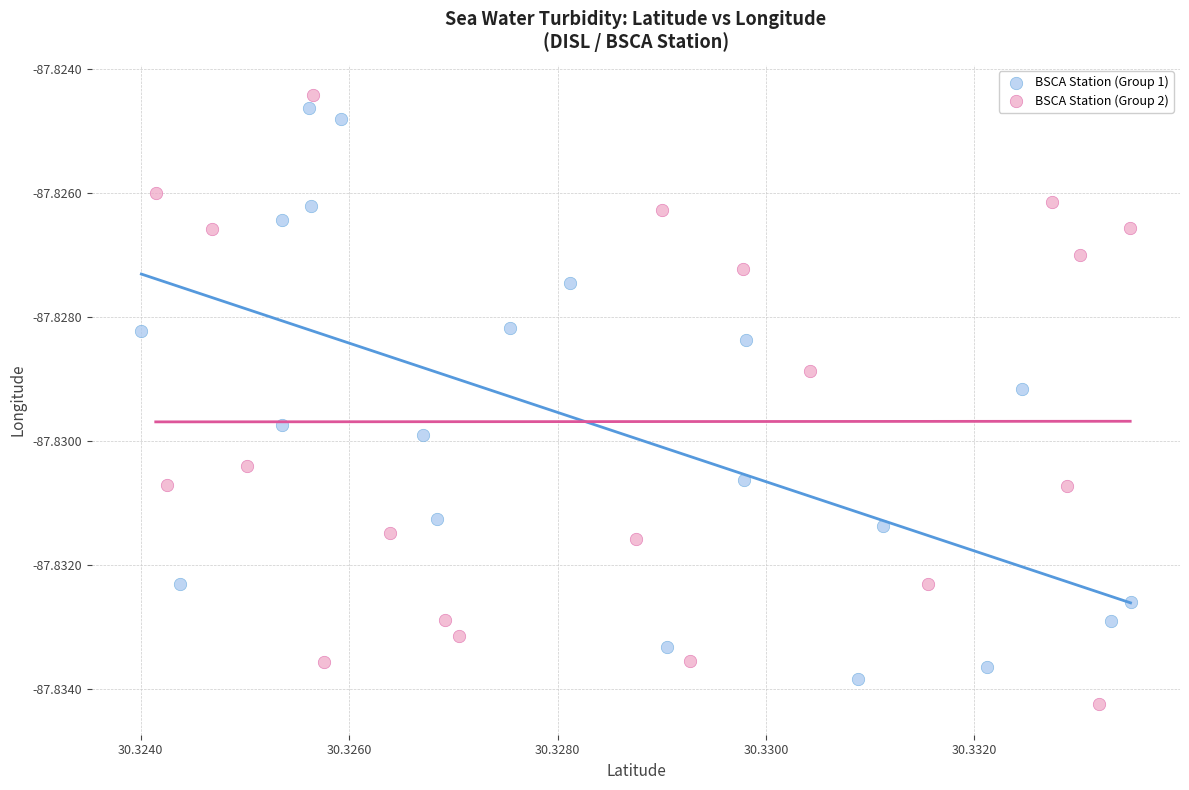

Which series has the largest Y range (max minus min)?

BSCA Station (Group 2)